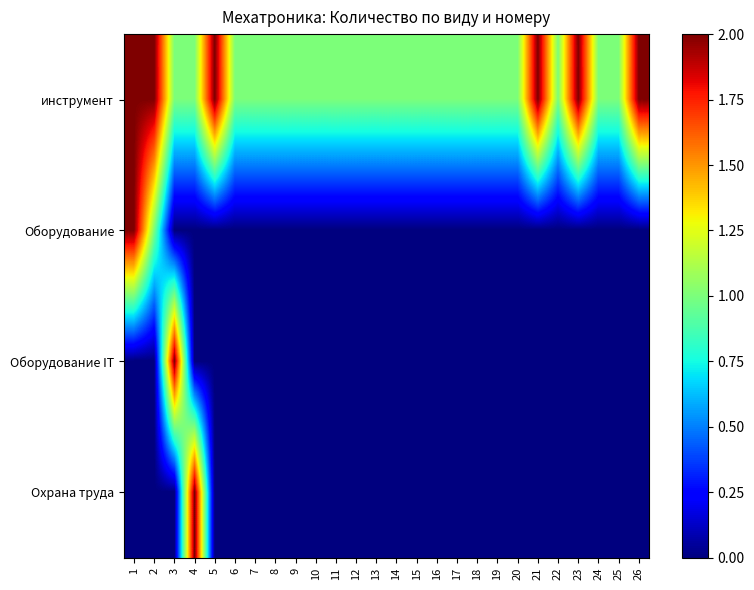

Reading left to right, list all the values displayed in this chart.

инструмент: 1=2	2=2	3=1	4=1	5=2	6=1	7=1	8=1	9=1	10=1	11=1	12=1	13=1	14=1	15=1	16=1	17=1	18=1	19=1	20=1	21=2	22=1	23=2	24=1	25=1	26=2
Оборудование: 1=2	2=1	3=0	4=0	5=0	6=0	7=0	8=0	9=0	10=0	11=0	12=0	13=0	14=0	15=0	16=0	17=0	18=0	19=0	20=0	21=0	22=0	23=0	24=0	25=0	26=0
Оборудование IT: 1=0	2=0	3=2	4=0	5=0	6=0	7=0	8=0	9=0	10=0	11=0	12=0	13=0	14=0	15=0	16=0	17=0	18=0	19=0	20=0	21=0	22=0	23=0	24=0	25=0	26=0
Охрана труда: 1=0	2=0	3=0	4=2	5=0	6=0	7=0	8=0	9=0	10=0	11=0	12=0	13=0	14=0	15=0	16=0	17=0	18=0	19=0	20=0	21=0	22=0	23=0	24=0	25=0	26=0